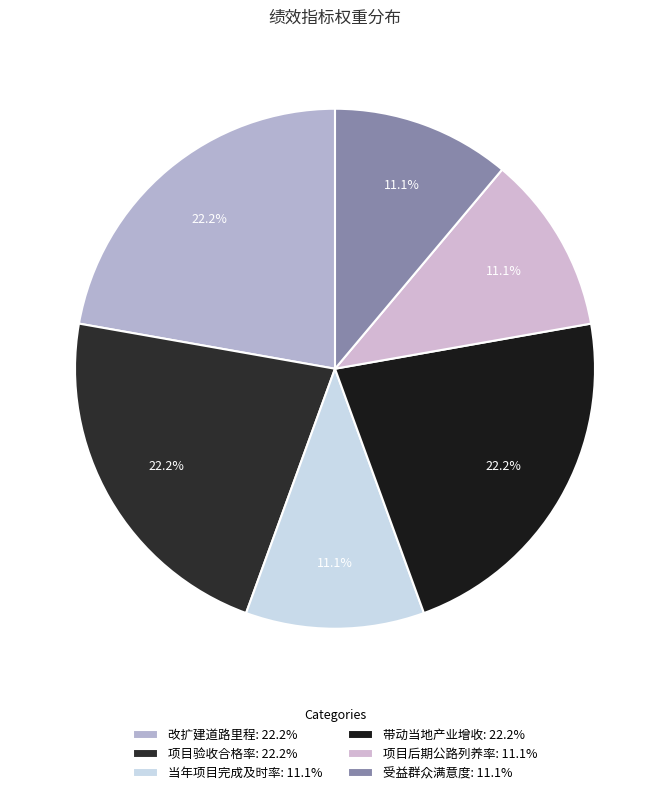

What is the total percentage of 项目验收合格率 and 受益群众满意度?

33.3%